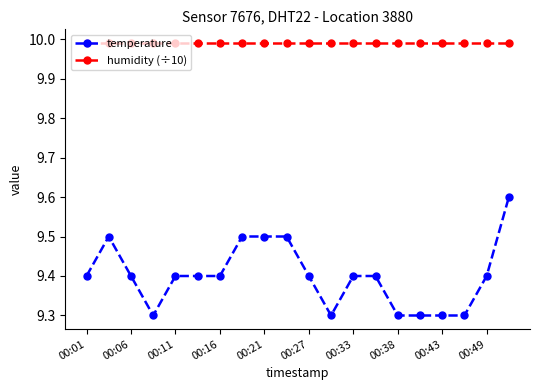

True or false: humidity (÷10) and temperature cross at least once.

False